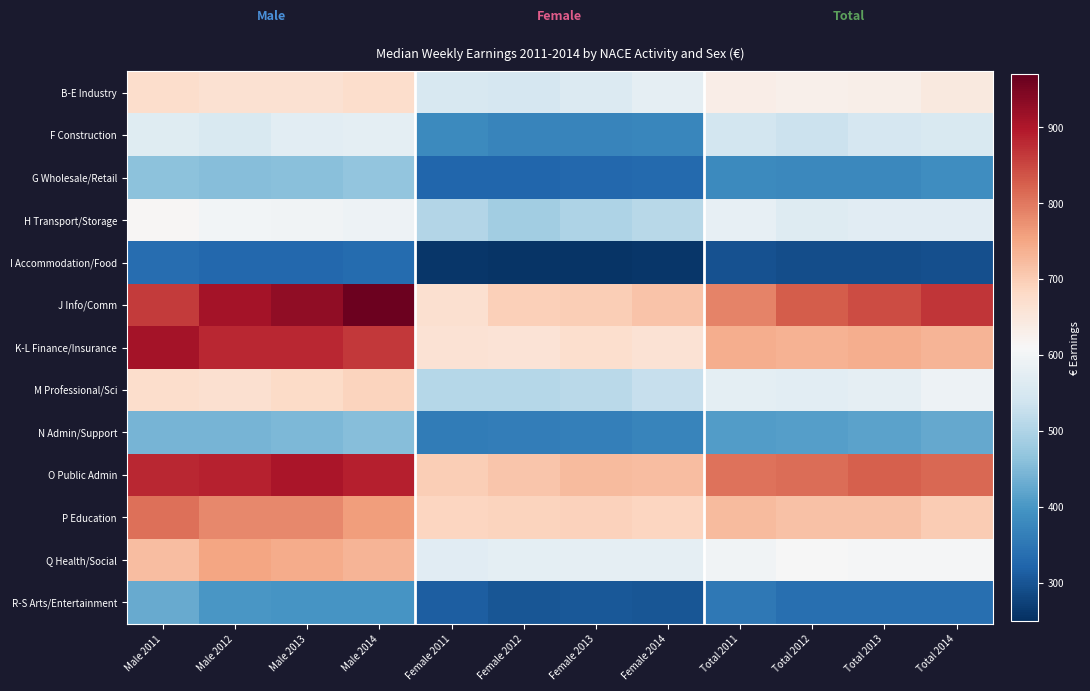

Reading left to right, list all the values displayed in this chart.

B-E Industry: Male 2011=673.6	Male 2012=664.2	Male 2013=665.9	Male 2014=674.4	Female 2011=552.7	Female 2012=550.4	Female 2013=560.3	Female 2014=578.9	Total 2011=633.6	Total 2012=627.4	Total 2013=632.5	Total 2014=644.5
F Construction: Male 2011=565.3	Male 2012=554.6	Male 2013=571.1	Male 2014=574.7	Female 2011=380.0	Female 2012=371.3	Female 2013=372.4	Female 2014=376.0	Total 2011=544.1	Total 2012=533.0	Total 2013=548.9	Total 2014=554.6
G Wholesale/Retail: Male 2011=461.2	Male 2012=456.8	Male 2013=458.3	Male 2014=466.6	Female 2011=325.3	Female 2012=324.4	Female 2013=326.0	Female 2014=331.6	Total 2011=380.6	Total 2012=378.5	Total 2013=379.1	Total 2014=387.7
H Transport/Storage: Male 2011=614.4	Male 2012=600.0	Male 2013=597.9	Male 2014=590.6	Female 2011=504.0	Female 2012=485.9	Female 2013=500.3	Female 2014=510.4	Total 2011=580.0	Total 2012=564.5	Total 2013=568.3	Total 2014=568.1
I Accommodation/Food: Male 2011=335.8	Male 2012=328.7	Male 2013=328.0	Male 2014=331.9	Female 2011=260.6	Female 2012=256.4	Female 2013=258.0	Female 2014=260.1	Total 2011=295.8	Total 2012=290.1	Total 2013=291.4	Total 2014=293.9
J Info/Comm: Male 2011=862.9	Male 2012=908.6	Male 2013=928.3	Male 2014=962.2	Female 2011=667.2	Female 2012=695.2	Female 2013=698.0	Female 2014=711.9	Total 2011=788.5	Total 2012=826.9	Total 2013=843.9	Total 2014=868.0
K-L Finance/Insurance: Male 2011=908.1	Male 2012=882.2	Male 2013=880.1	Male 2014=865.4	Female 2011=660.9	Female 2012=659.0	Female 2013=670.6	Female 2014=661.3	Total 2011=740.1	Total 2012=735.3	Total 2013=741.9	Total 2014=732.4
M Professional/Sci: Male 2011=673.1	Male 2012=668.0	Male 2013=678.8	Male 2014=690.9	Female 2011=508.5	Female 2012=507.3	Female 2013=513.0	Female 2014=527.4	Total 2011=576.1	Total 2012=571.9	Total 2013=576.9	Total 2014=592.8
N Admin/Support: Male 2011=442.1	Male 2012=442.9	Male 2013=448.2	Male 2014=457.9	Female 2011=357.8	Female 2012=360.8	Female 2013=364.5	Female 2014=373.1	Total 2011=408.3	Total 2012=412.0	Total 2013=416.7	Total 2014=426.7
O Public Admin: Male 2011=882.5	Male 2012=888.2	Male 2013=903.9	Male 2014=890.6	Female 2011=698.0	Female 2012=709.1	Female 2013=723.9	Female 2014=719.8	Total 2011=805.5	Total 2012=809.9	Total 2013=824.1	Total 2014=816.6
P Education: Male 2011=807.6	Male 2012=784.3	Male 2013=783.6	Male 2014=759.6	Female 2011=688.7	Female 2012=688.9	Female 2013=692.3	Female 2014=688.4	Total 2011=724.7	Total 2012=715.6	Total 2013=715.6	Total 2014=700.9
Q Health/Social: Male 2011=721.2	Male 2012=752.5	Male 2013=743.0	Male 2014=731.8	Female 2011=569.8	Female 2012=575.7	Female 2013=576.8	Female 2014=577.6	Total 2011=597.3	Total 2012=608.2	Total 2013=606.6	Total 2014=606.0
R-S Arts/Entertainment: Male 2011=428.3	Male 2012=401.7	Male 2013=396.8	Male 2014=398.1	Female 2011=313.5	Female 2012=303.2	Female 2013=305.1	Female 2014=303.2	Total 2011=352.5	Total 2012=338.9	Total 2013=337.8	Total 2014=338.0